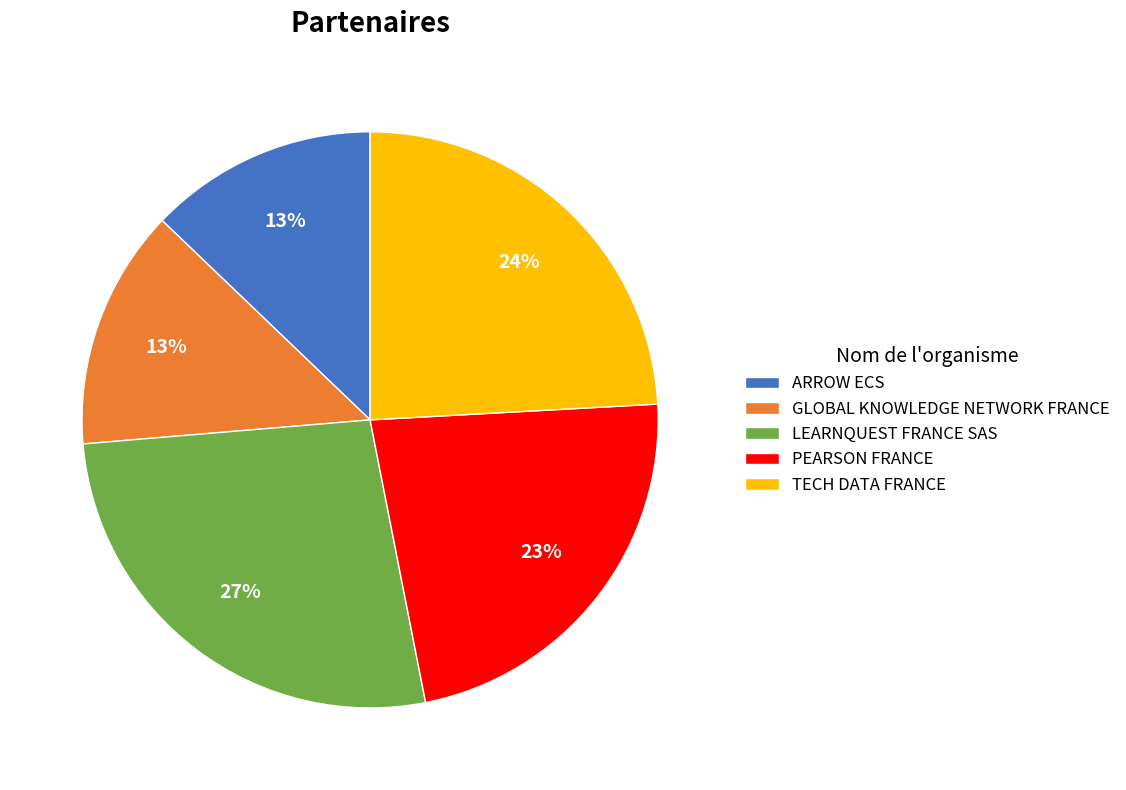

Does any single category account for the majority?

No